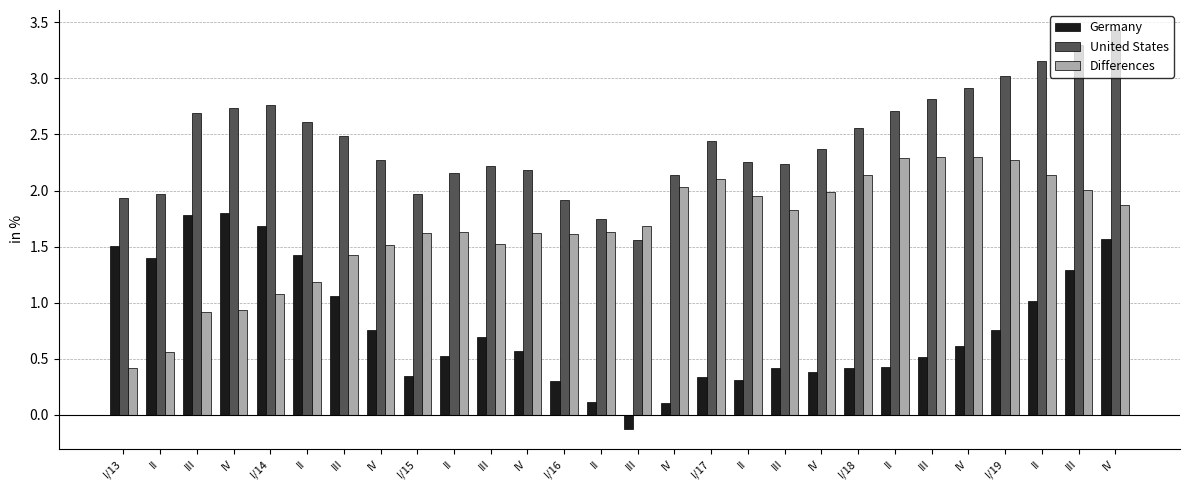

Is the value of Germany at I/13 greater than the value of Differences at II?

Yes